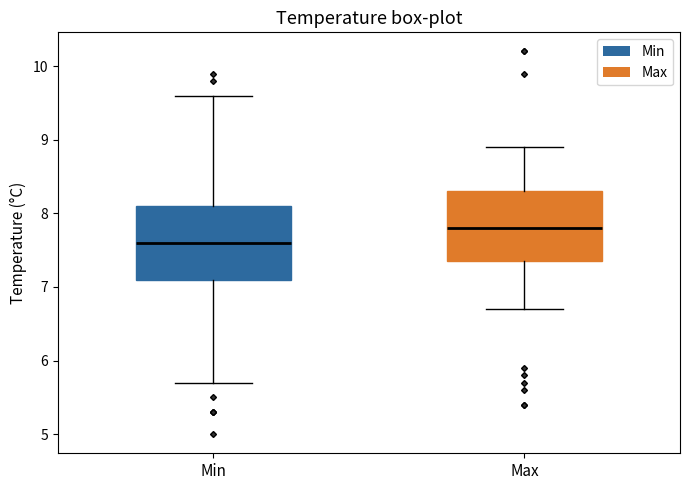

Reading left to right, transcribe this box plot: for each box, give where its median line is, the range the box spans, and where its two whiskers end, as read against the y-axis. The values are not printed on the chart, so give them approximately, as read against the axis.

Min: median 7.6, box 7.1 to 8.1, whiskers 5.7 to 9.6
Max: median 7.8, box 7.4 to 8.3, whiskers 6.7 to 8.9